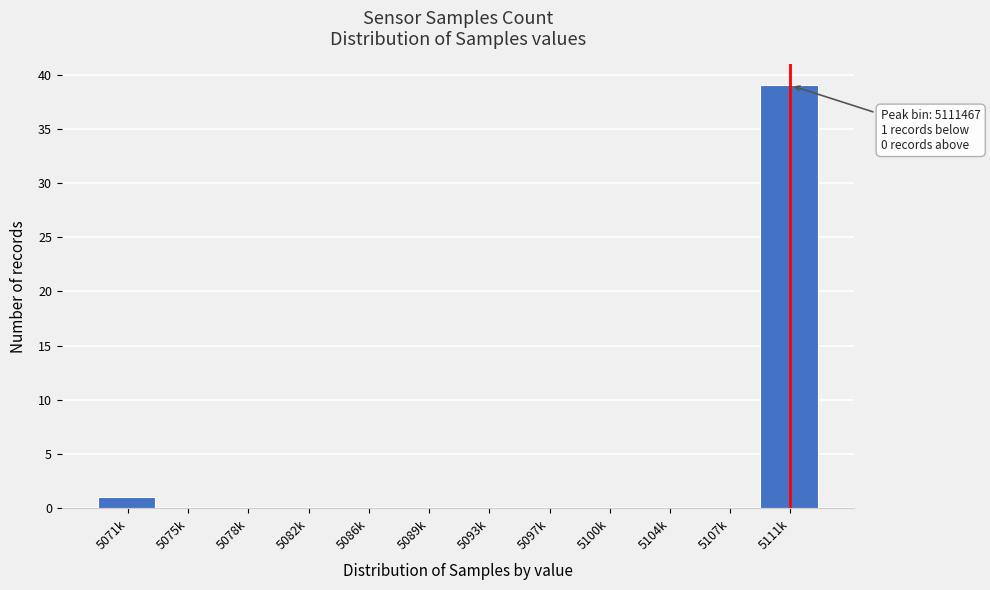

Reading right to left, transcribe all the data shown in this chart.

5111k=39	5107k=0	5104k=0	5100k=0	5097k=0	5093k=0	5089k=0	5086k=0	5082k=0	5078k=0	5075k=0	5071k=1